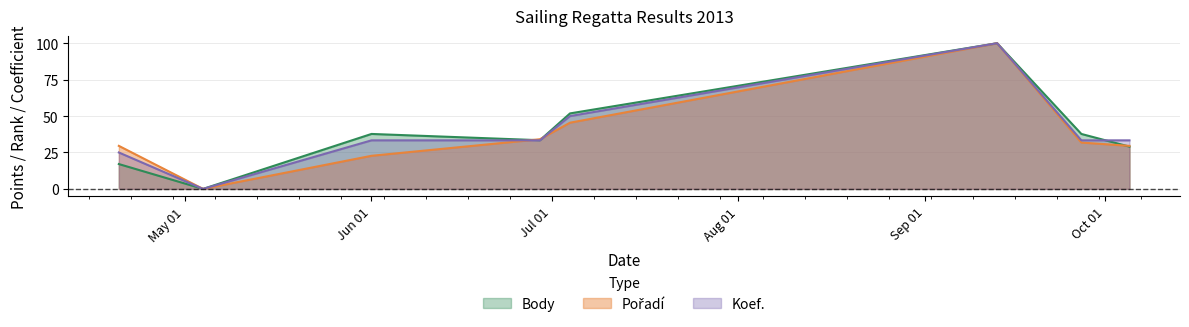

What is the maximum value for Koef.?

100.0